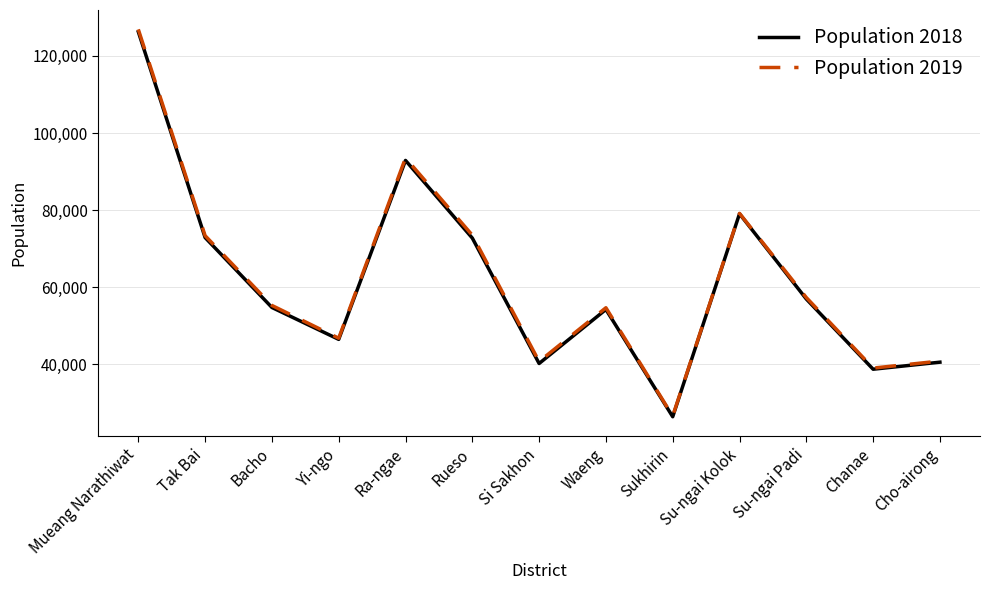

How many lines are shown in the chart?

2